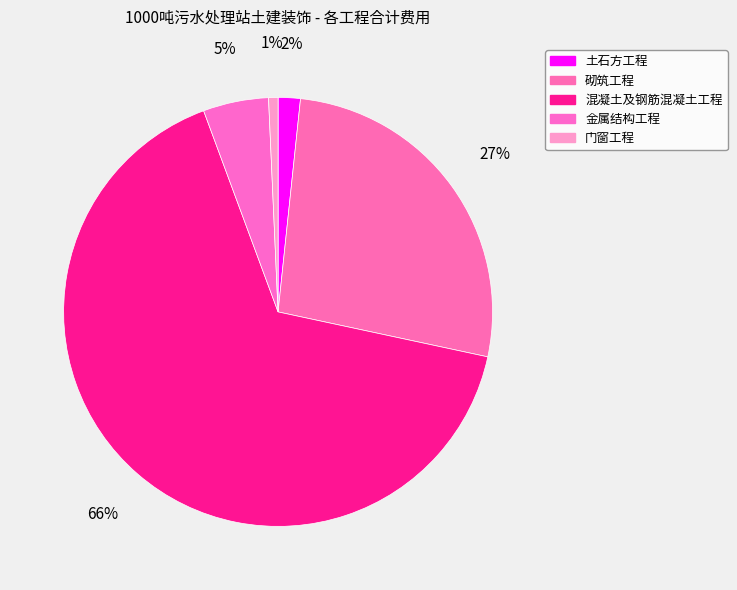

Rank the categories by value from lowest to highest.

门窗工程, 土石方工程, 金属结构工程, 砌筑工程, 混凝土及钢筋混凝土工程